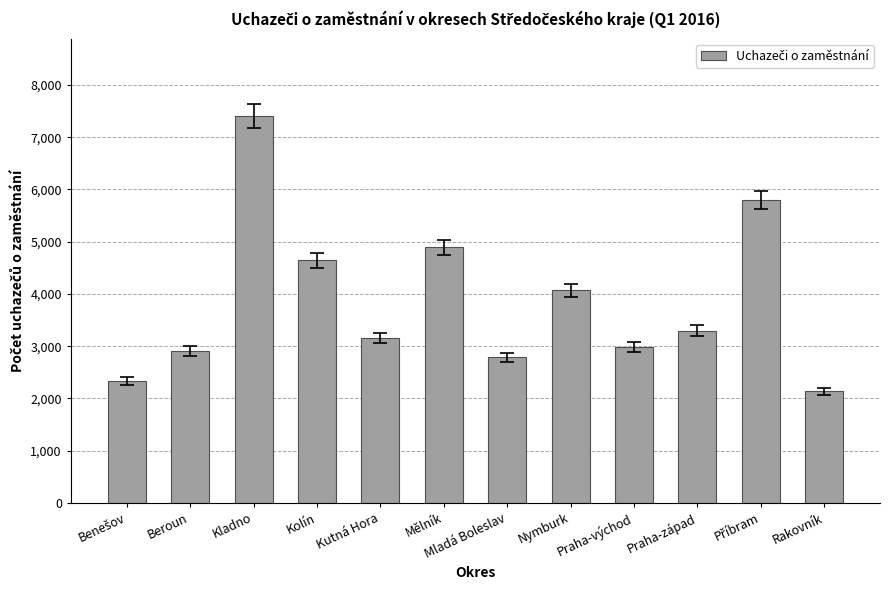

What is the sum of the values at Nymburk and Beroun?

6976